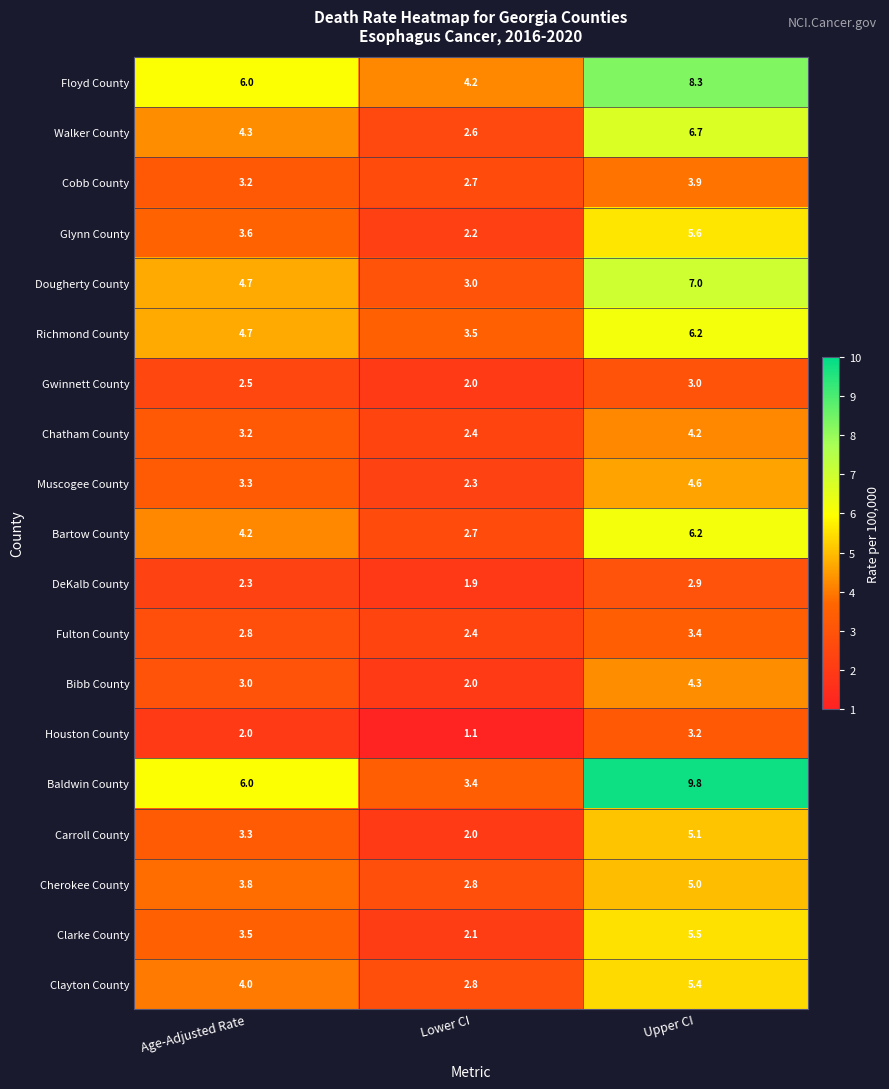

What is the average value of the Houston County series?

2.1